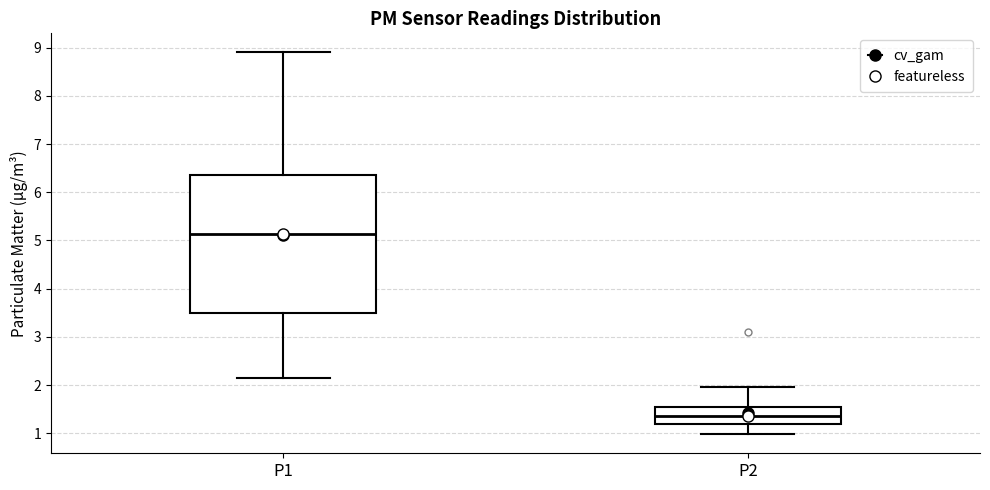

Reading left to right, read every box against the y-axis: the position of its median line, the range the box covers, and the ends of its whiskers. The values are not printed on the chart, so give them approximately, as read against the axis.

P1: median 5.1, box 3.5 to 6.3, whiskers 2.2 to 8.9
P2: median 1.4, box 1.2 to 1.5, whiskers 1.0 to 2.0